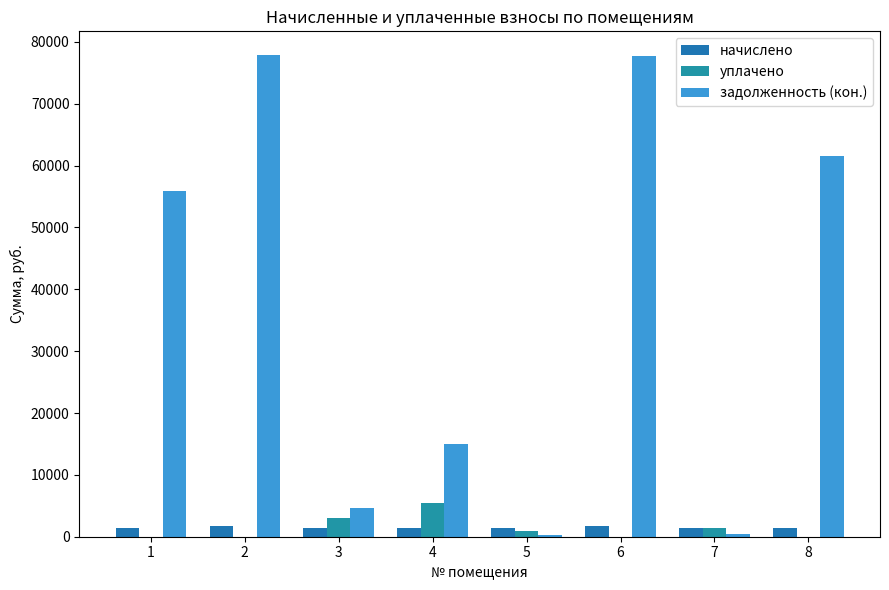

At which category is the sum across all series the highest?

2